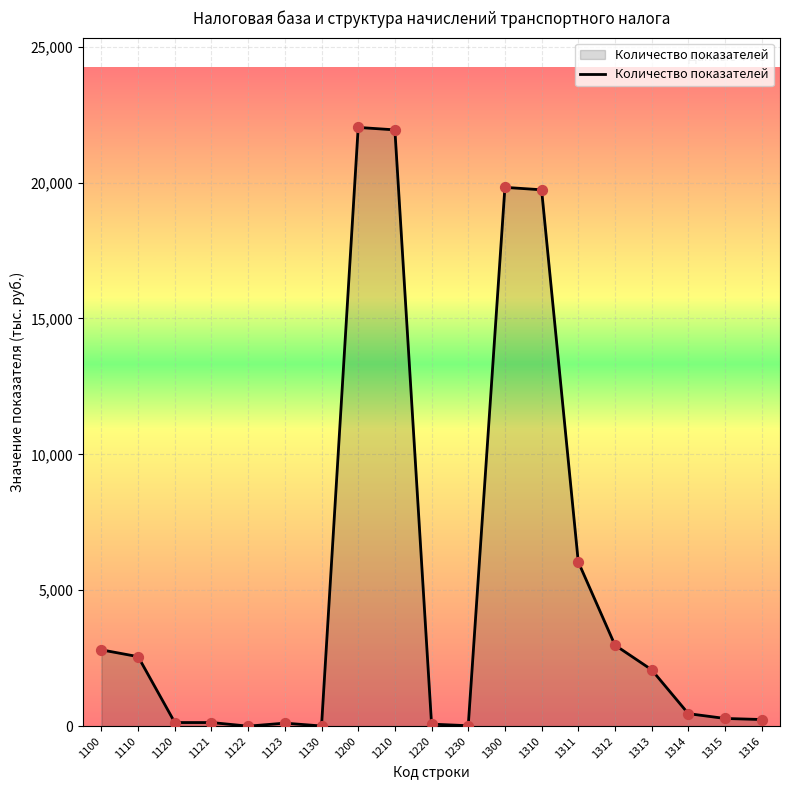

Approximately how many times larger is the value at 1310 compared to 1312?

6.6